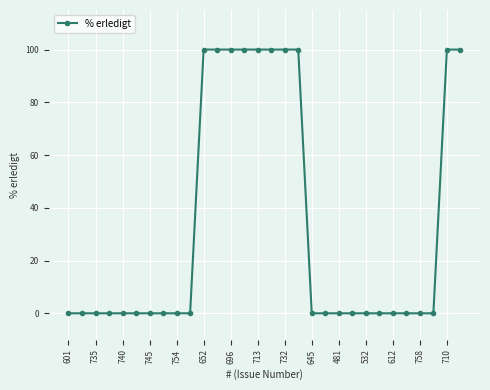

What is the difference between the second highest and minimum values?

100